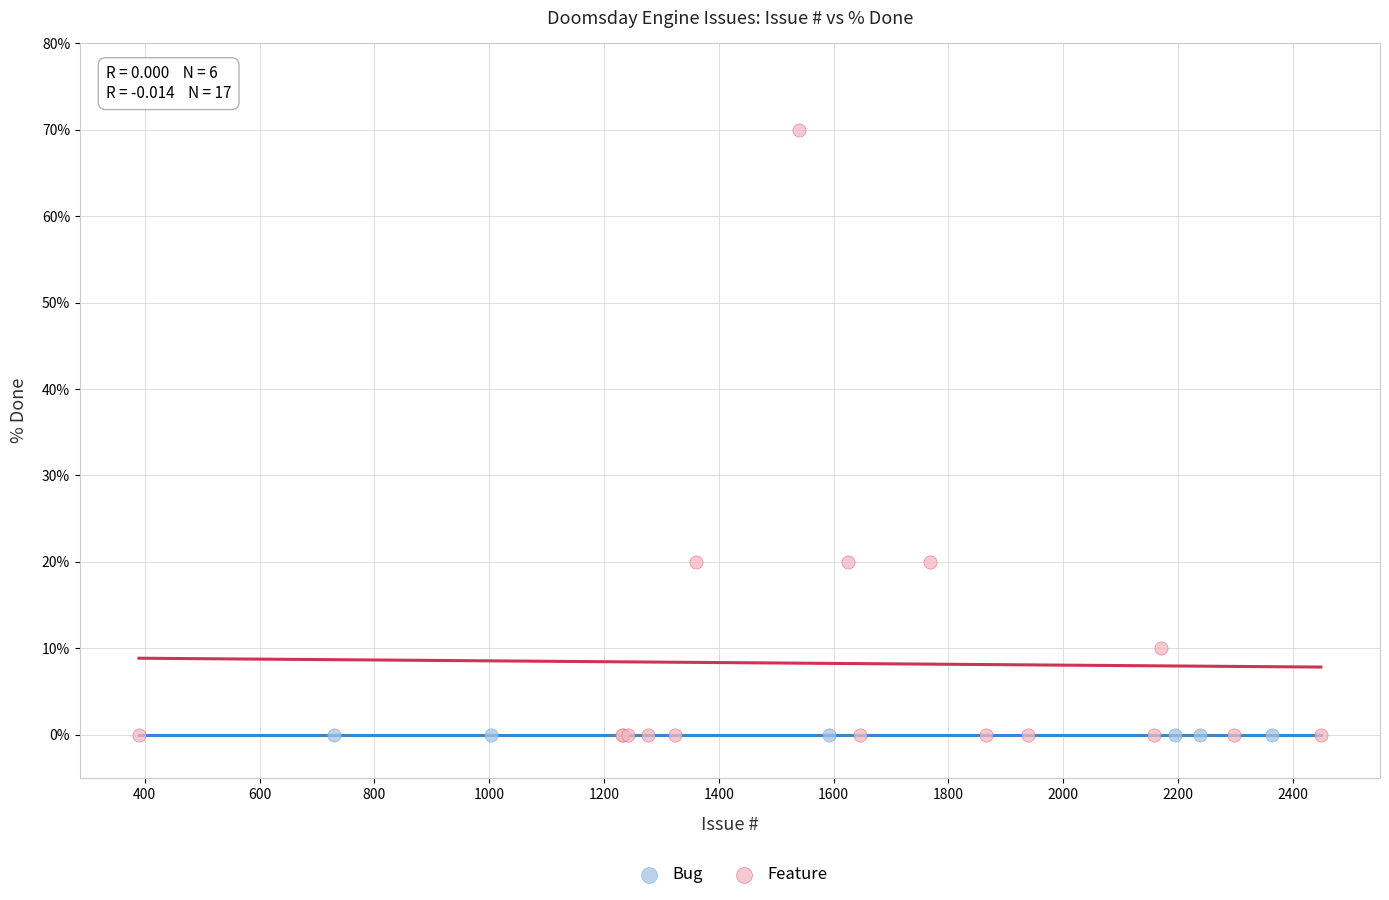

Which series contains the highest Y value?

Feature